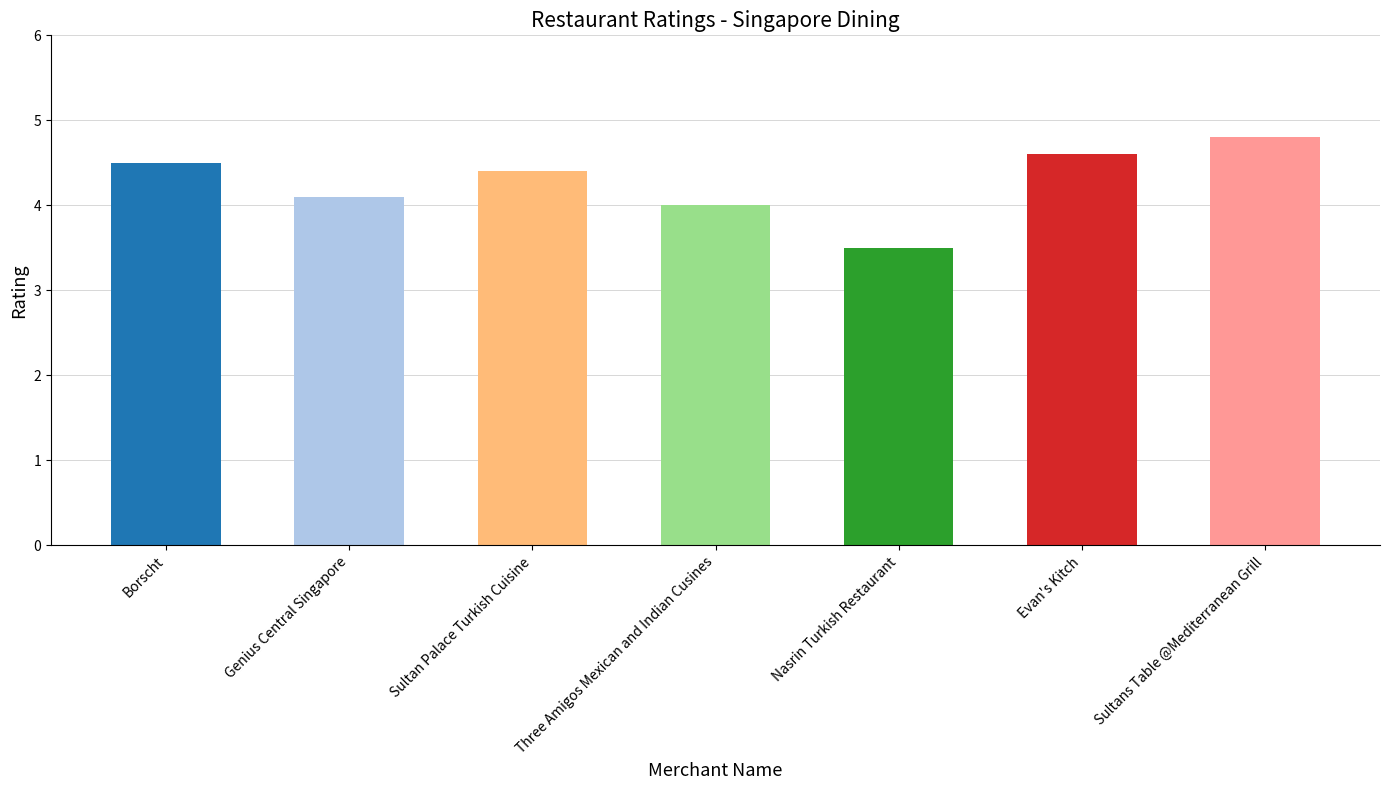

What position from the right is Borscht?

7